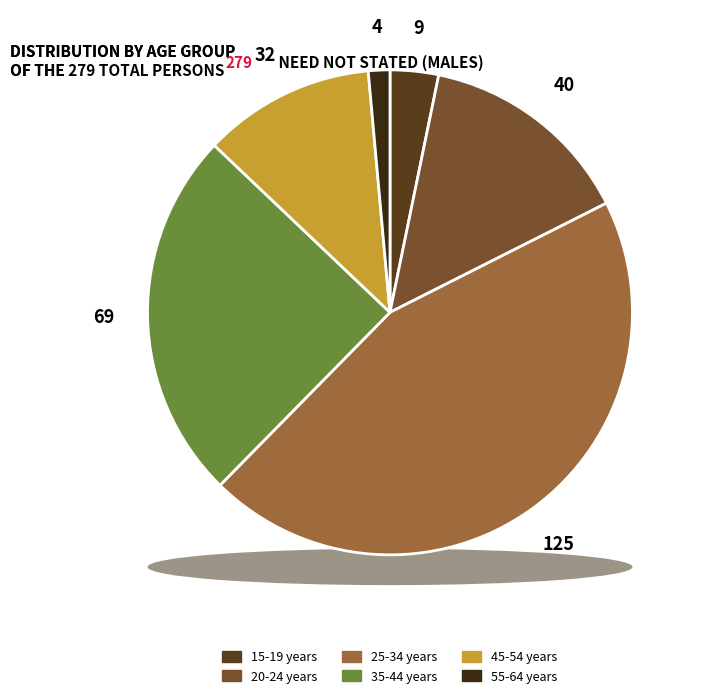

Is the sum of 35-44 years and 55-64 years greater than half?

No